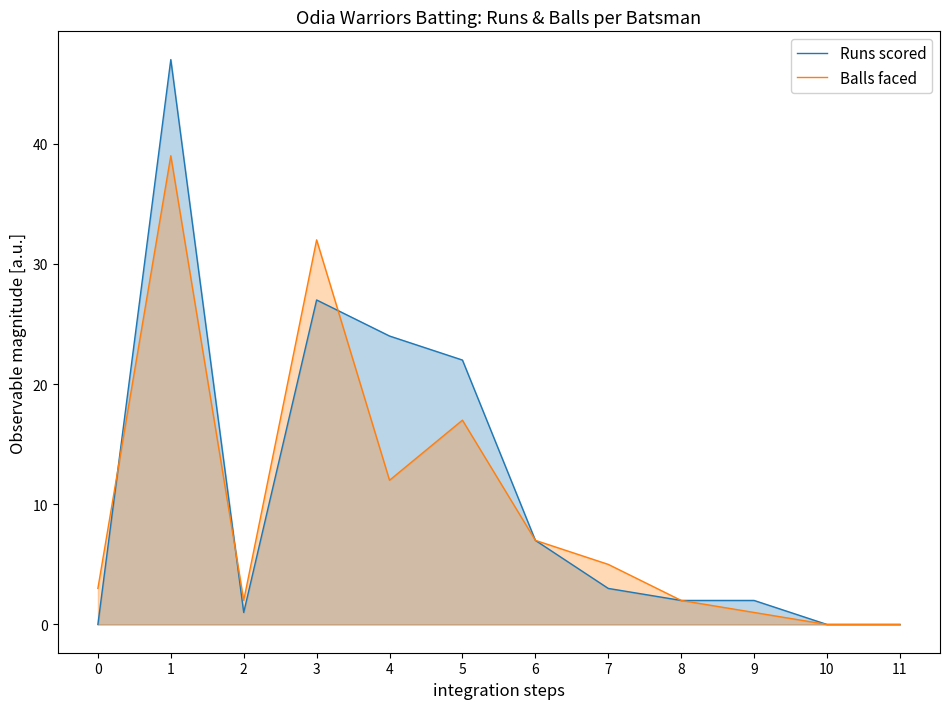

What is the sum of all Balls faced values?

120